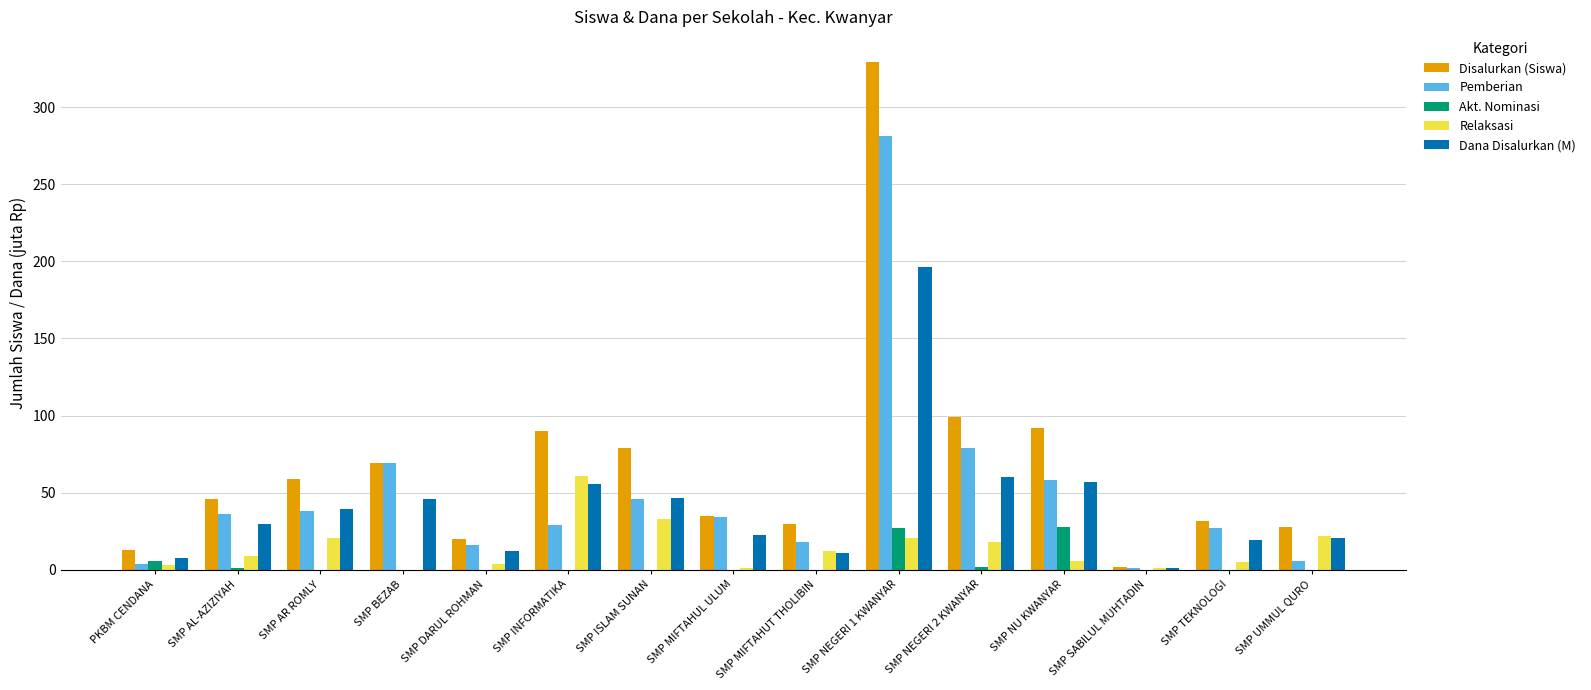

Which series has the largest total across all categories?

Disalurkan (Siswa)